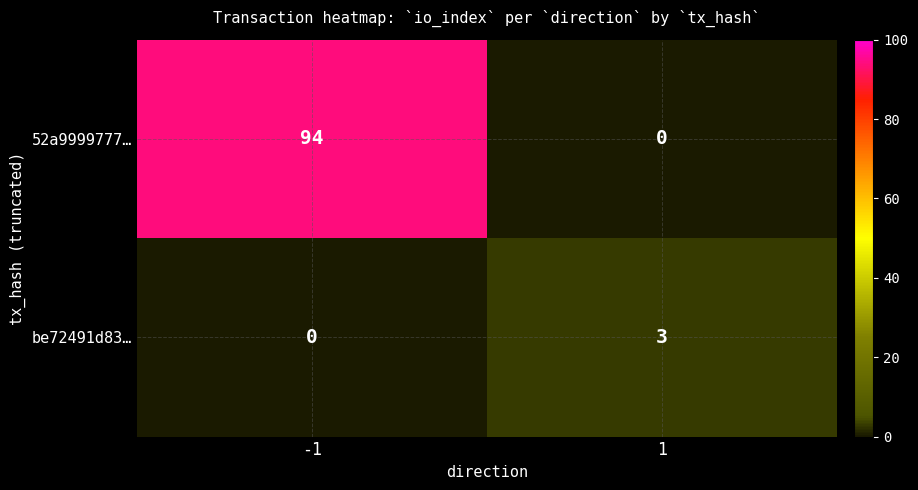

Rank the series by their average value, from highest to lowest.

52a9999777…, be72491d83…